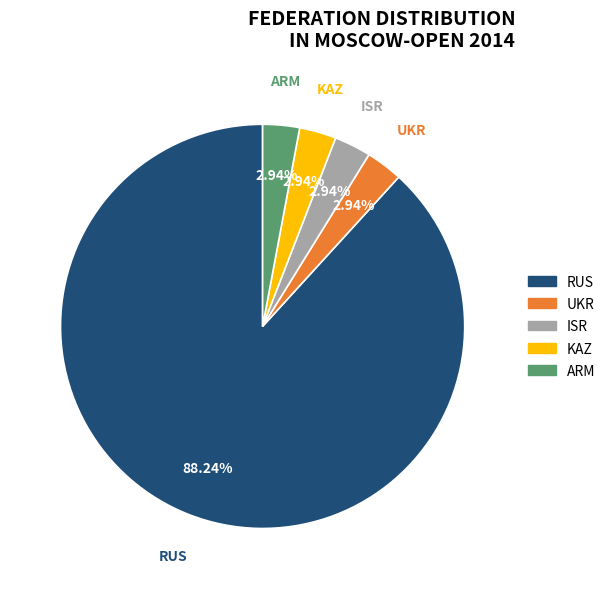

Between ARM and RUS, which is larger?

RUS